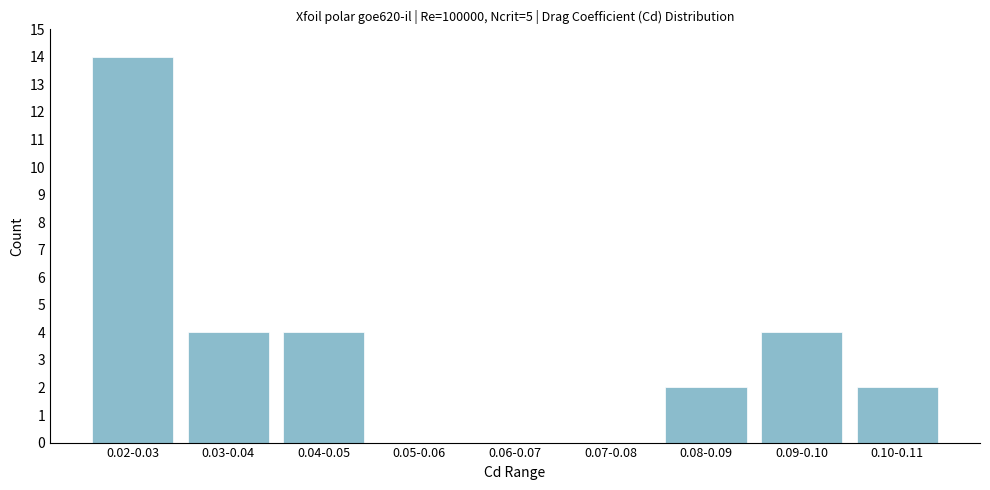

Reading left to right, what are all the values shown in this chart?

0.02-0.03=14	0.03-0.04=4	0.04-0.05=4	0.05-0.06=0	0.06-0.07=0	0.07-0.08=0	0.08-0.09=2	0.09-0.10=4	0.10-0.11=2